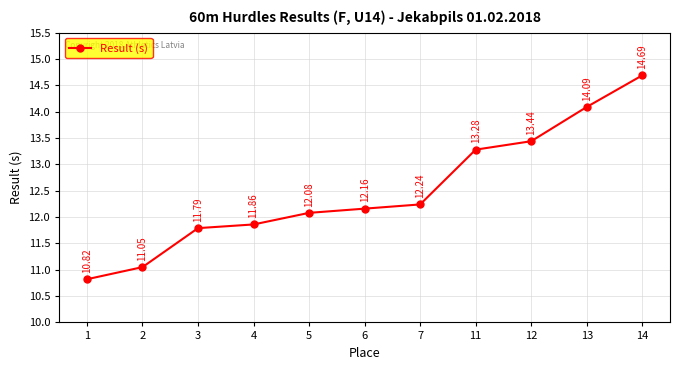

Does the chart display data point markers on the line(s)?

Yes